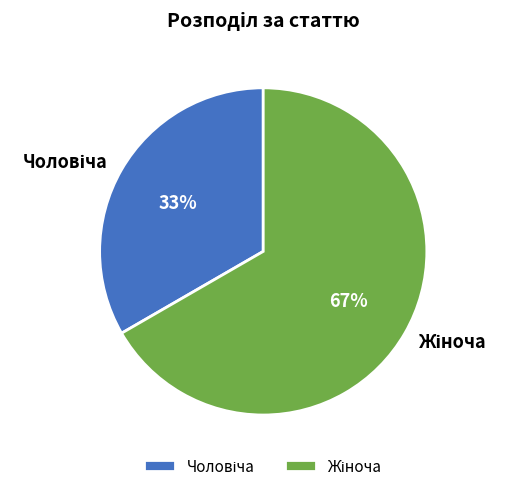

Is there any slice that represents more than half of the pie?

Yes